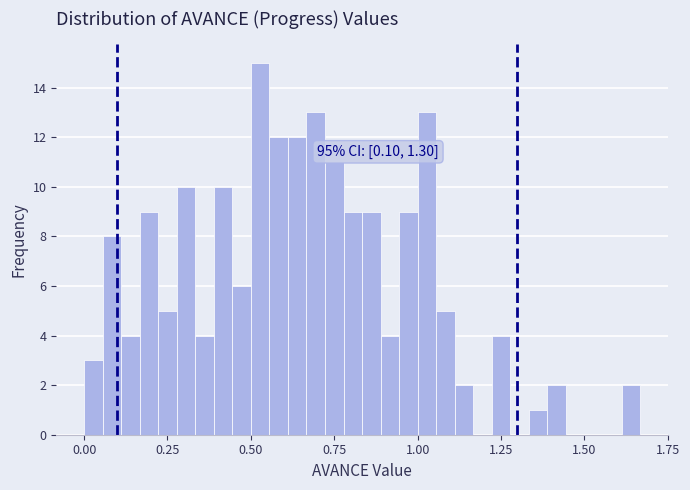

Around what value on the x-axis is the tallest bar? Give the approximate position of its centre, as read against the axis.

0.55